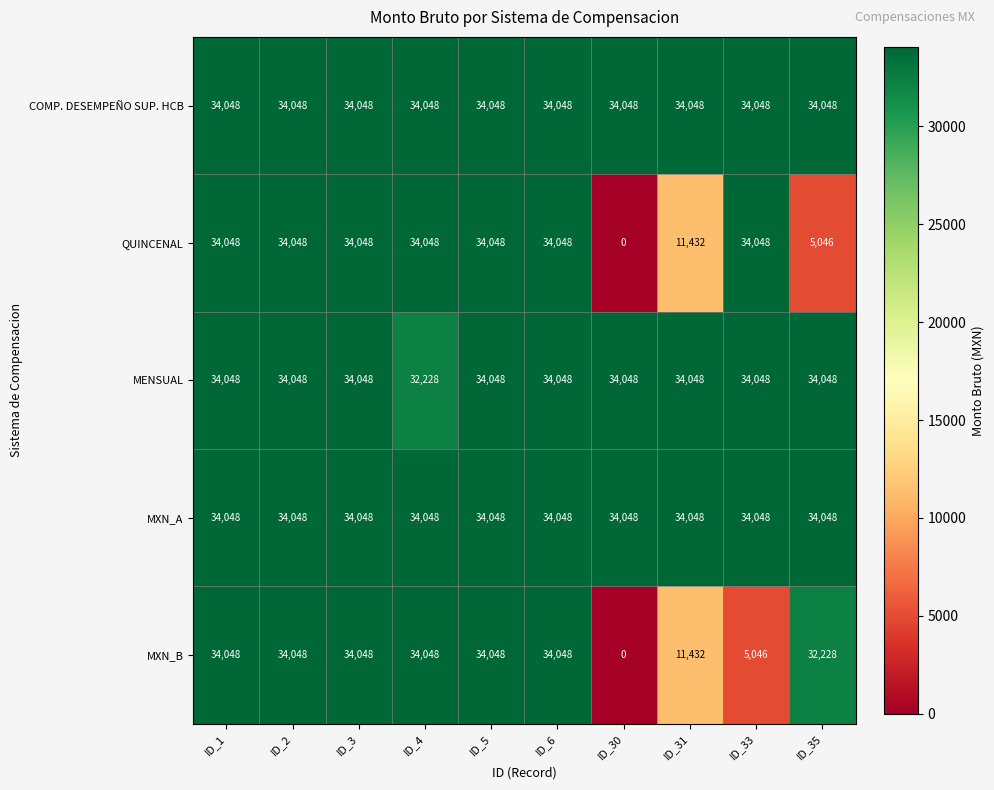

At how many categories does at least one series exceed 26686?

10